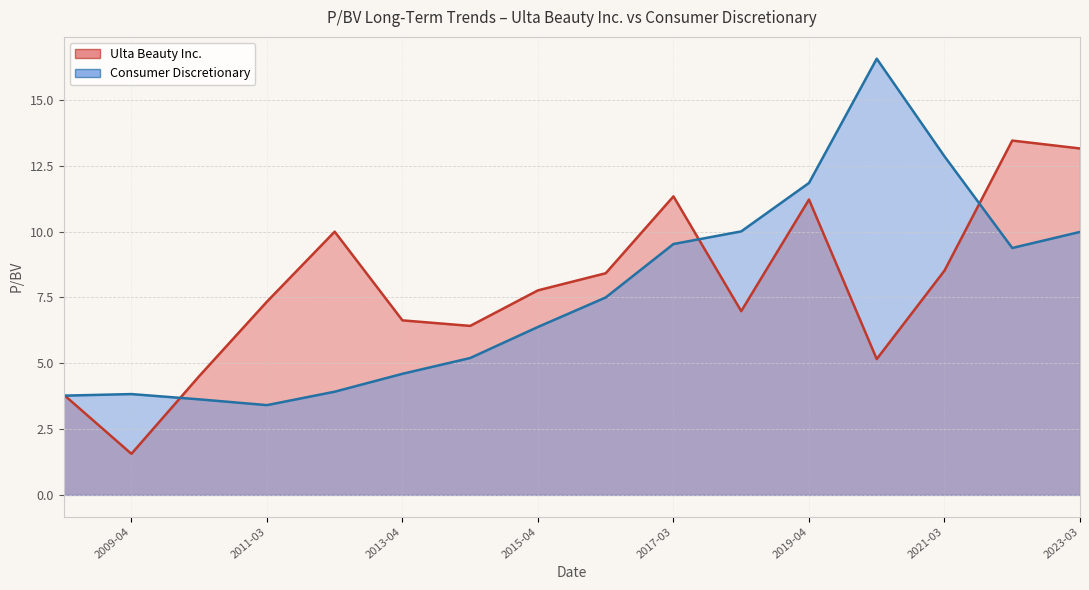

Rank the series by their average value, from highest to lowest.

Ulta Beauty Inc., Consumer Discretionary